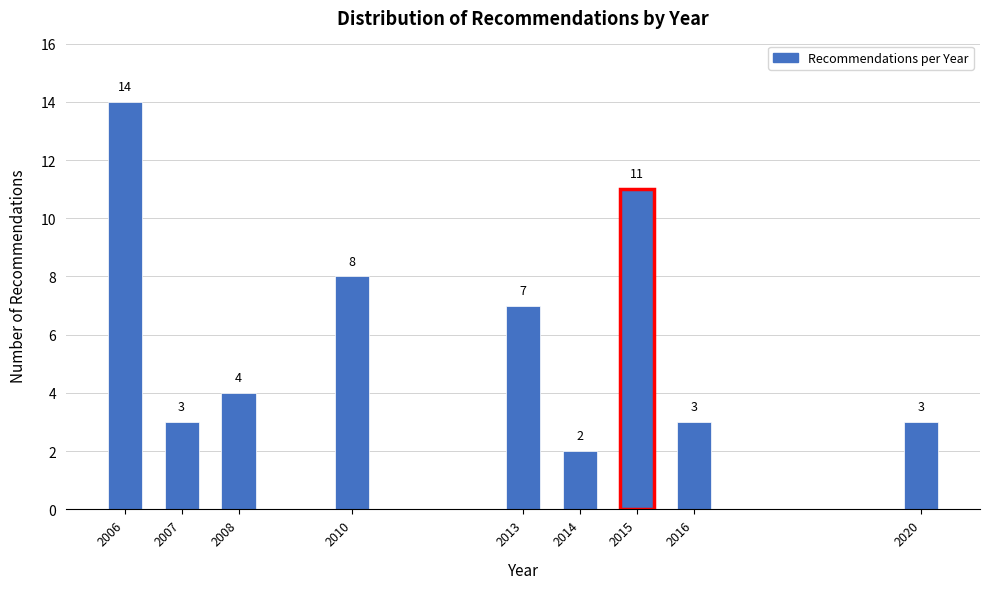

Reading left to right, extract all data points from this chart.

14	3	4	8	7	2	11	3	3